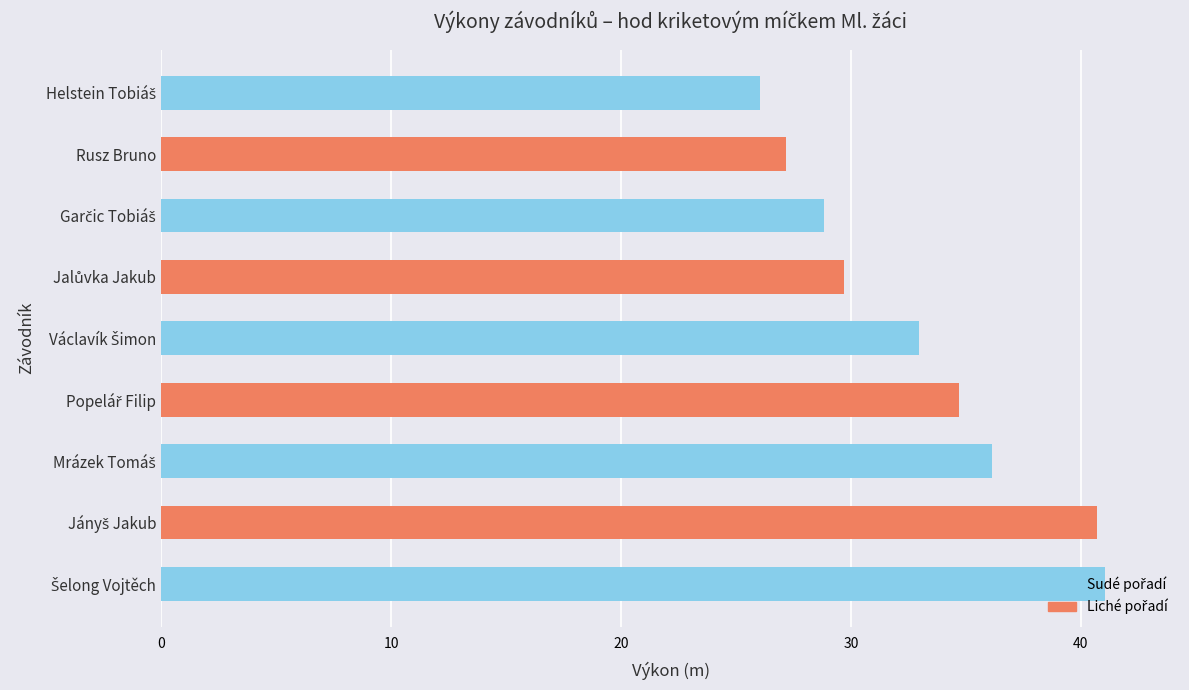

How many values exceed 32?

5